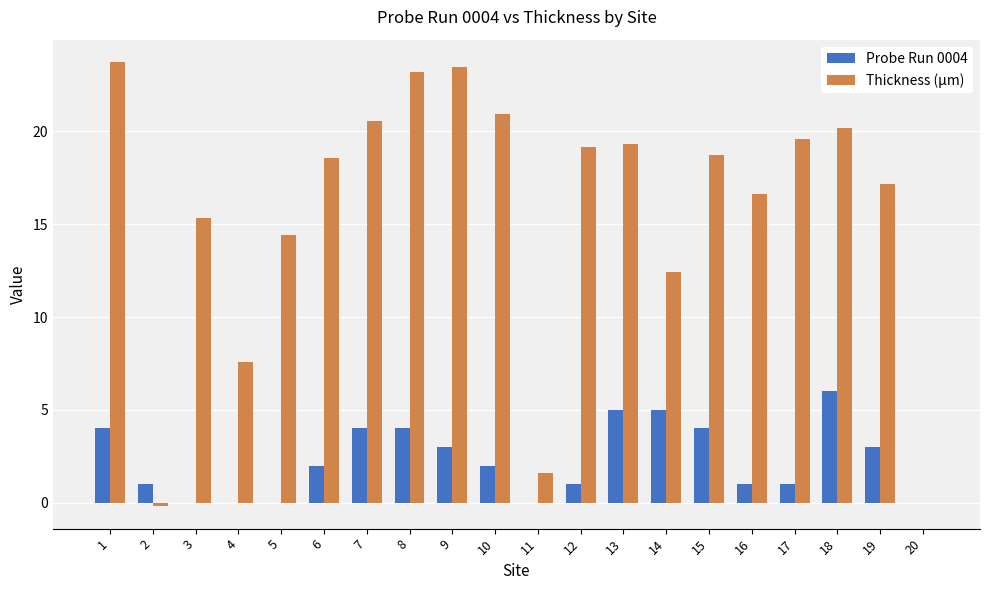

What is the sum of all Thickness (µm) values?

312.5